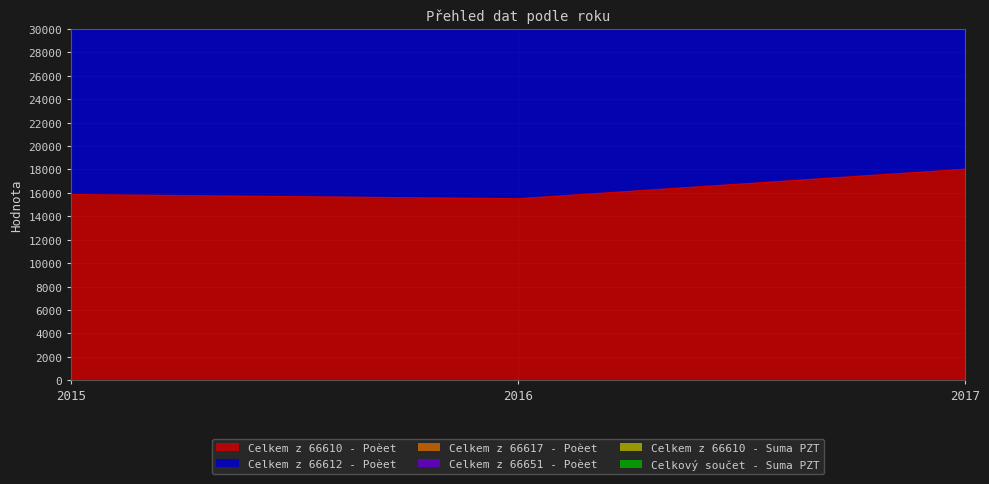

Where is Celkem z 66610 - Poèet nearest to the value 16740?

2015